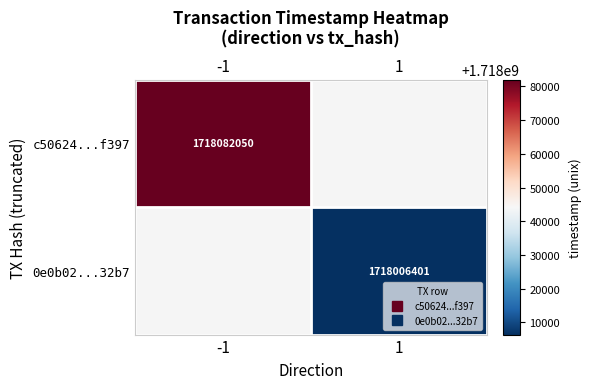

Rank the series by their maximum value, from highest to lowest.

c50624...f397, 0e0b02...32b7